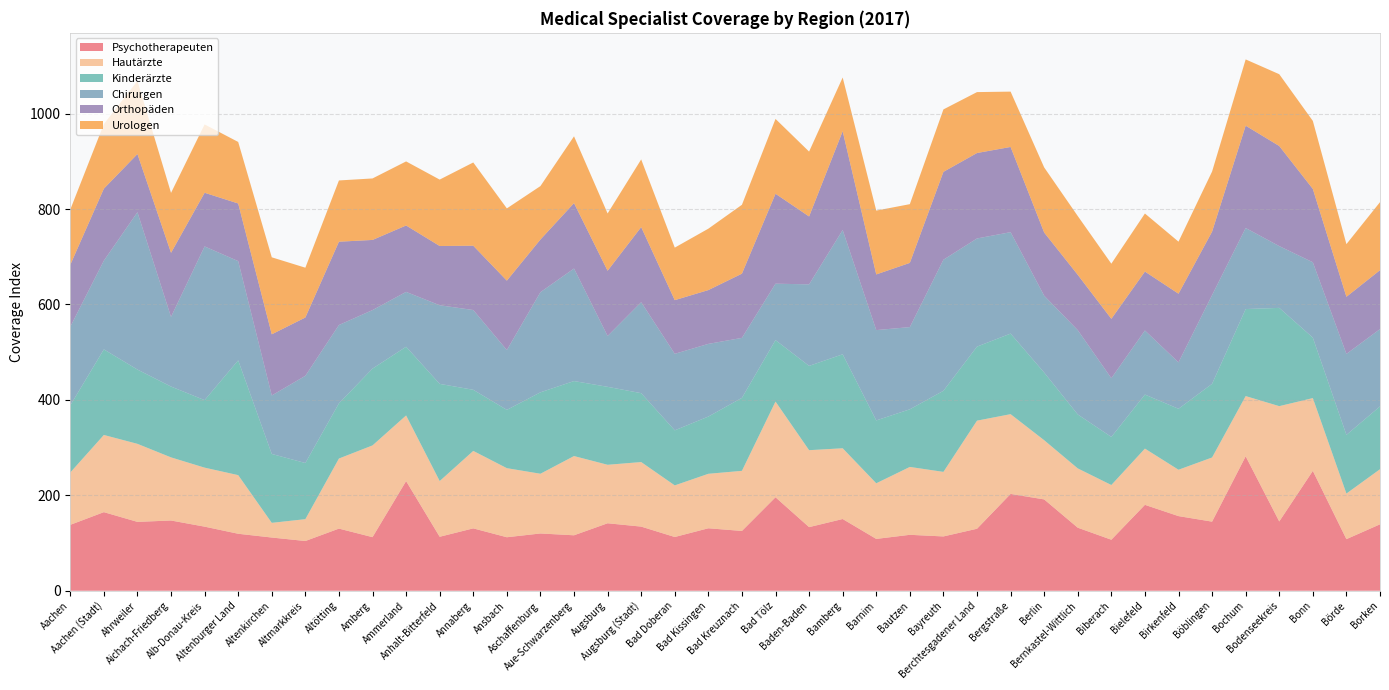

Reading left to right, extract all data points from this chart.

Psychotherapeuten: Aachen=138.1	Aachen (Stadt)=164.7	Ahrweiler=144.3	Aichach-Friedberg=147.2	Alb-Donau-Kreis=134.3	Altenburger Land=119.4	Altenkirchen=111.5	Altmarkkreis=104.2	Altötting=130.2	Amberg=112.3	Ammerland=229.8	Anhalt-Bitterfeld=113.1	Annaberg=130.7	Ansbach=112.1	Aschaffenburg=120.0	Aue-Schwarzenberg=116.2	Augsburg=141.4	Augsburg (Stadt)=134.4	Bad Doberan=112.6	Bad Kissingen=130.9	Bad Kreuznach=125.3	Bad Tölz=195.9	Baden-Baden=133.3	Bamberg=150.3	Barnim=108.6	Bautzen=117.2	Bayreuth=113.8	Berchtesgadener Land=129.9	Bergstraße=202.9	Berlin=191.4	Bernkastel-Wittlich=132.1	Biberach=106.9	Bielefeld=180.0	Birkenfeld=156.4	Böblingen=144.8	Bochum=281.7	Bodenseekreis=145.2	Bonn=251.2	Börde=108.1	Borken=139.2
Hautärzte: Aachen=109.7	Aachen (Stadt)=161.8	Ahrweiler=163.6	Aichach-Friedberg=132.3	Alb-Donau-Kreis=123.7	Altenburger Land=122.9	Altenkirchen=30.8	Altmarkkreis=45.8	Altötting=146.9	Amberg=192.3	Ammerland=137.6	Anhalt-Bitterfeld=116.8	Annaberg=162.4	Ansbach=144.8	Aschaffenburg=125.2	Aue-Schwarzenberg=166.1	Augsburg=122.6	Augsburg (Stadt)=135.3	Bad Doberan=108.2	Bad Kissingen=114.2	Bad Kreuznach=126.0	Bad Tölz=200.6	Baden-Baden=161.3	Bamberg=148.3	Barnim=116.6	Bautzen=142.3	Bayreuth=135.3	Berchtesgadener Land=226.6	Bergstraße=167.2	Berlin=124.1	Bernkastel-Wittlich=124.3	Biberach=114.7	Bielefeld=117.9	Birkenfeld=97.2	Böblingen=134.5	Bochum=126.3	Bodenseekreis=241.7	Bonn=152.6	Börde=95.6	Borken=115.5
Kinderärzte: Aachen=140.7	Aachen (Stadt)=179.4	Ahrweiler=155.7	Aichach-Friedberg=148.5	Alb-Donau-Kreis=141.5	Altenburger Land=240.6	Altenkirchen=144.4	Altmarkkreis=117.7	Altötting=115.7	Amberg=161.0	Ammerland=144.0	Anhalt-Bitterfeld=203.7	Annaberg=128.1	Ansbach=122.2	Aschaffenburg=170.7	Aue-Schwarzenberg=157.2	Augsburg=163.4	Augsburg (Stadt)=144.4	Bad Doberan=115.4	Bad Kissingen=120.0	Bad Kreuznach=153.0	Bad Tölz=128.8	Baden-Baden=176.7	Bamberg=197.0	Barnim=131.8	Bautzen=120.8	Bayreuth=170.0	Berchtesgadener Land=155.2	Bergstraße=168.9	Berlin=141.8	Bernkastel-Wittlich=113.1	Biberach=100.8	Bielefeld=113.3	Birkenfeld=127.8	Böblingen=154.4	Bochum=182.4	Bodenseekreis=206.0	Bonn=126.7	Börde=123.0	Borken=131.7
Chirurgen: Aachen=164.9	Aachen (Stadt)=186.0	Ahrweiler=329.8	Aichach-Friedberg=146.0	Alb-Donau-Kreis=322.2	Altenburger Land=208.0	Altenkirchen=122.6	Altmarkkreis=182.8	Altötting=164.2	Amberg=122.7	Ammerland=115.0	Anhalt-Bitterfeld=164.8	Annaberg=167.2	Ansbach=125.4	Aschaffenburg=209.9	Aue-Schwarzenberg=235.9	Augsburg=106.6	Augsburg (Stadt)=190.7	Bad Doberan=160.4	Bad Kissingen=152.3	Bad Kreuznach=125.7	Bad Tölz=118.3	Baden-Baden=170.9	Bamberg=260.5	Barnim=189.3	Bautzen=172.3	Bayreuth=274.7	Berchtesgadener Land=226.7	Bergstraße=212.6	Berlin=161.1	Bernkastel-Wittlich=176.7	Biberach=123.1	Bielefeld=134.3	Birkenfeld=97.3	Böblingen=186.0	Bochum=169.9	Bodenseekreis=129.5	Bonn=158.0	Börde=169.7	Borken=162.0
Orthopäden: Aachen=129.7	Aachen (Stadt)=150.9	Ahrweiler=122.0	Aichach-Friedberg=134.3	Alb-Donau-Kreis=112.5	Altenburger Land=120.8	Altenkirchen=128.2	Altmarkkreis=122.2	Altötting=174.6	Amberg=147.0	Ammerland=139.2	Anhalt-Bitterfeld=124.2	Annaberg=134.8	Ansbach=145.5	Aschaffenburg=110.4	Aue-Schwarzenberg=137.1	Augsburg=136.7	Augsburg (Stadt)=157.4	Bad Doberan=112.5	Bad Kissingen=112.8	Bad Kreuznach=134.6	Bad Tölz=188.5	Baden-Baden=142.3	Bamberg=207.1	Barnim=116.7	Bautzen=134.6	Bayreuth=184.2	Berchtesgadener Land=179.1	Bergstraße=178.6	Berlin=132.4	Bernkastel-Wittlich=116.0	Biberach=124.4	Bielefeld=123.5	Birkenfeld=143.9	Böblingen=133.0	Bochum=214.5	Bodenseekreis=209.8	Bonn=153.7	Börde=119.7	Borken=123.5
Urologen: Aachen=115.9	Aachen (Stadt)=135.4	Ahrweiler=153.3	Aichach-Friedberg=125.6	Alb-Donau-Kreis=143.3	Altenburger Land=129.0	Altenkirchen=161.4	Altmarkkreis=104.4	Altötting=128.4	Amberg=128.9	Ammerland=134.3	Anhalt-Bitterfeld=139.2	Annaberg=174.5	Ansbach=151.4	Aschaffenburg=112.0	Aue-Schwarzenberg=140.0	Augsburg=120.1	Augsburg (Stadt)=141.9	Bad Doberan=110.1	Bad Kissingen=128.7	Bad Kreuznach=144.4	Bad Tölz=156.9	Baden-Baden=136.0	Bamberg=112.6	Barnim=133.8	Bautzen=123.1	Bayreuth=130.9	Berchtesgadener Land=127.7	Bergstraße=116.0	Berlin=136.5	Bernkastel-Wittlich=123.2	Biberach=115.6	Bielefeld=121.7	Birkenfeld=109.1	Böblingen=126.0	Bochum=138.9	Bodenseekreis=150.5	Bonn=142.6	Börde=110.4	Borken=142.6